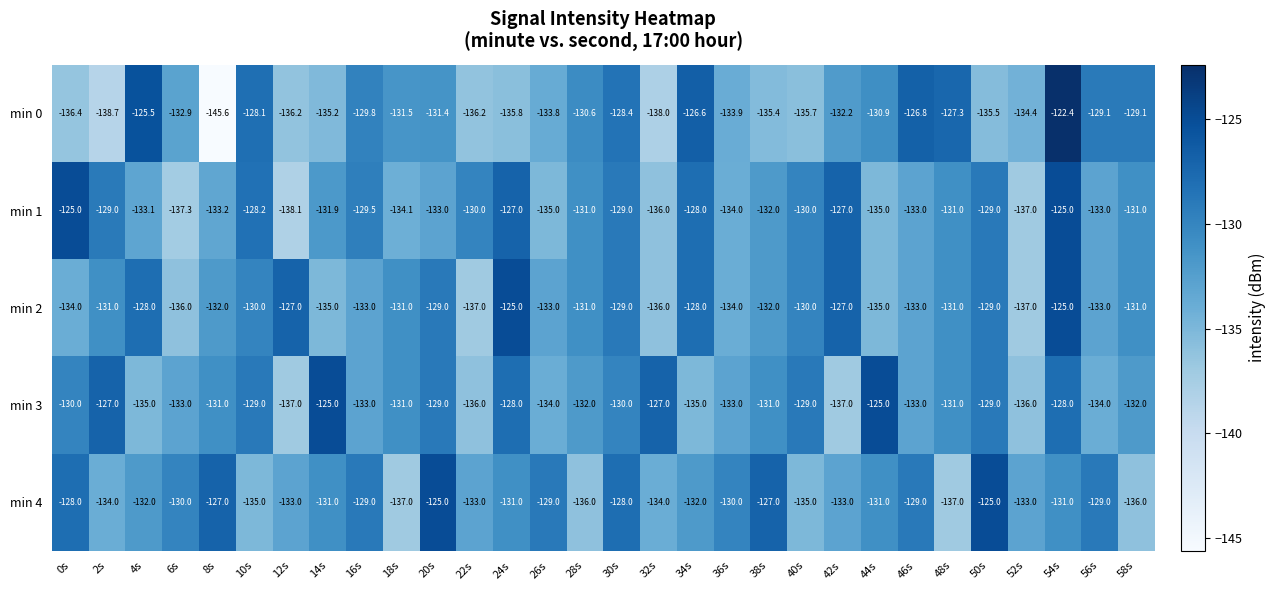

At 26s, list the series in order from smallest to largest.

min 1, min 3, min 0, min 2, min 4